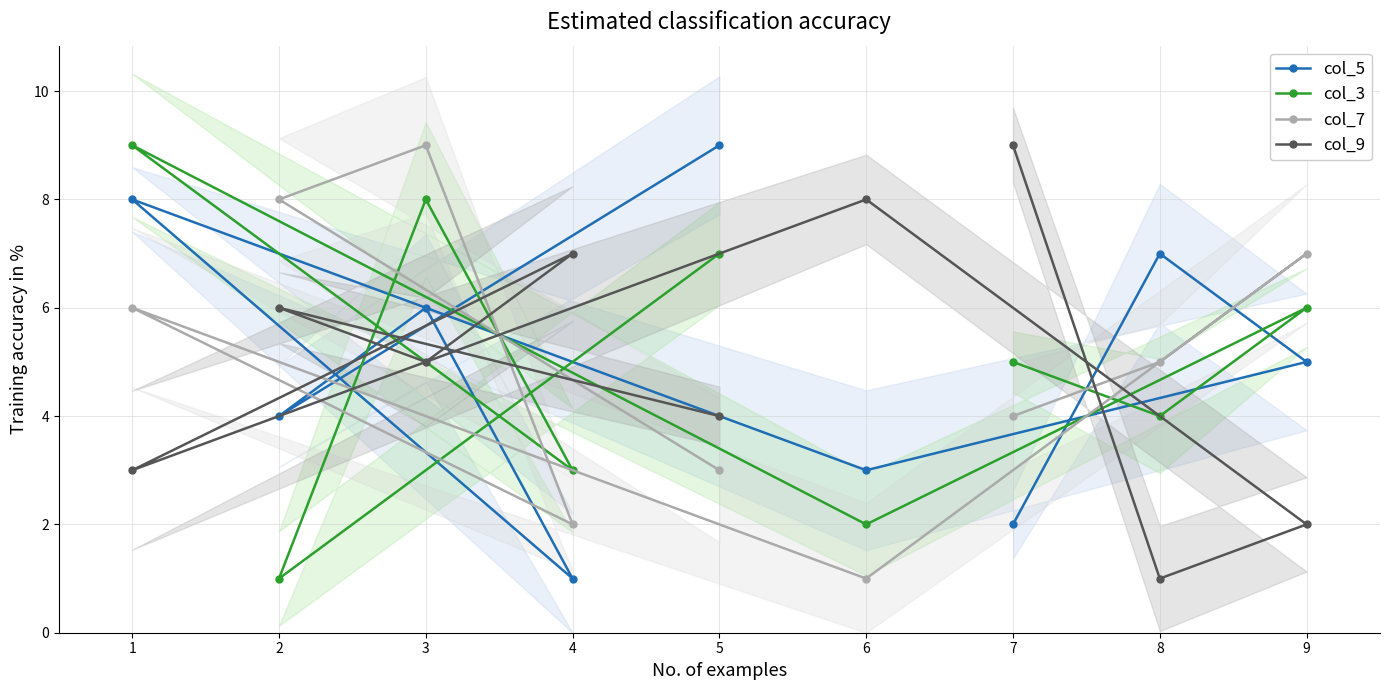

List the labels in order of col_7 value, smallest first.

6, 4, 5, 7, 8, 1, 9, 2, 3